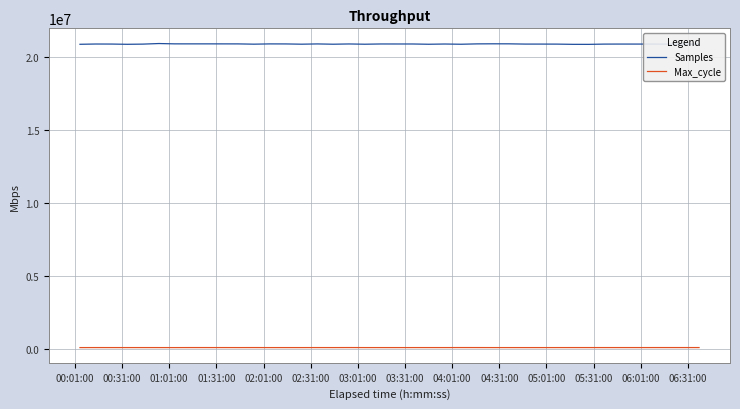

Rank the series by their maximum value, from highest to lowest.

Samples, Max_cycle